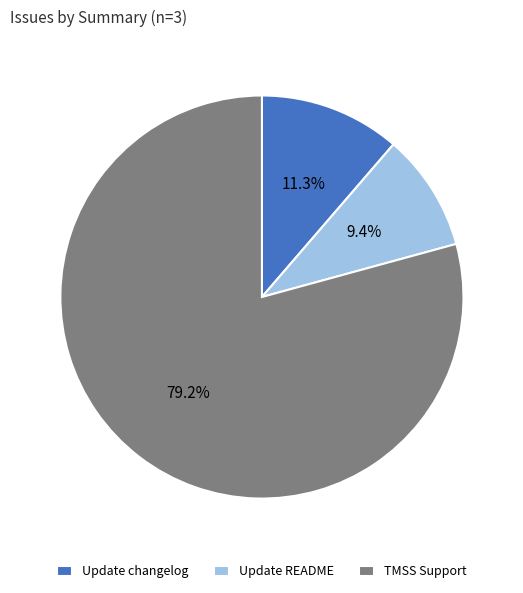

Combined, do Update changelog and Update README account for over 50%?

No